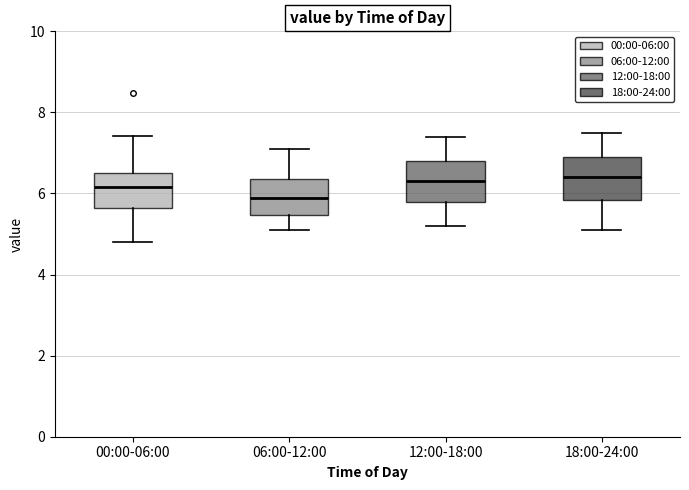

Reading left to right, transcribe this box plot: for each box, give where its median line is, the range the box spans, and where its two whiskers end, as read against the y-axis. The values are not printed on the chart, so give them approximately, as read against the axis.

00:00-06:00: median 6.2, box 5.6 to 6.6, whiskers 4.8 to 7.4
06:00-12:00: median 6.0, box 5.4 to 6.4, whiskers 5.2 to 7.2
12:00-18:00: median 6.4, box 5.8 to 6.8, whiskers 5.2 to 7.4
18:00-24:00: median 6.4, box 5.8 to 7.0, whiskers 5.2 to 7.6